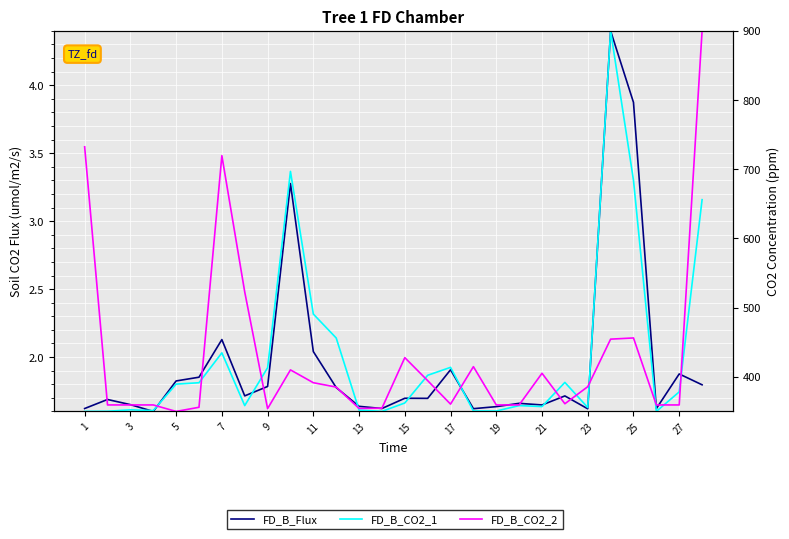

Is this an area chart (filled region under the line)?

No